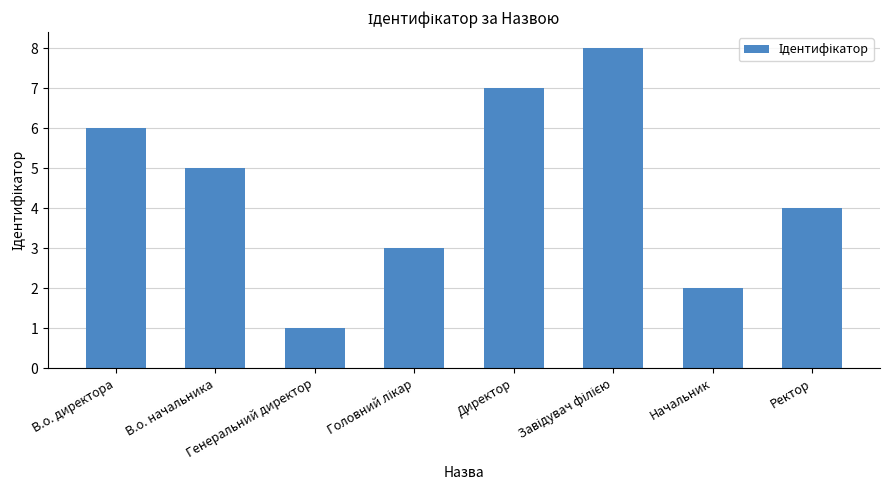

Reading left to right, extract all data points from this chart.

6	5	1	3	7	8	2	4